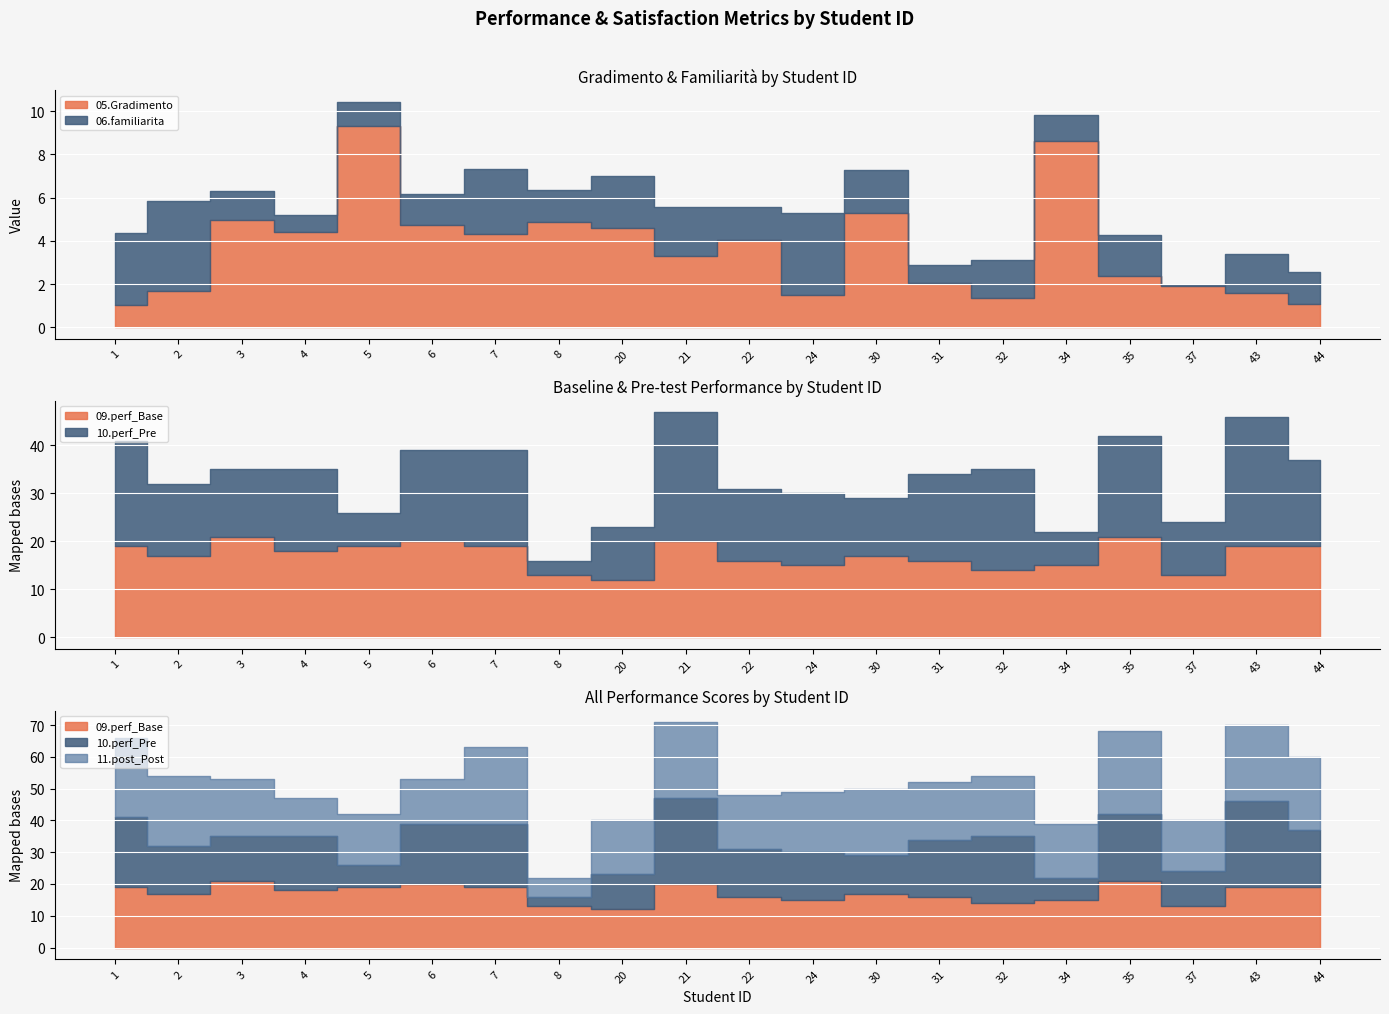

What is the total value across all series at 21?

76.6